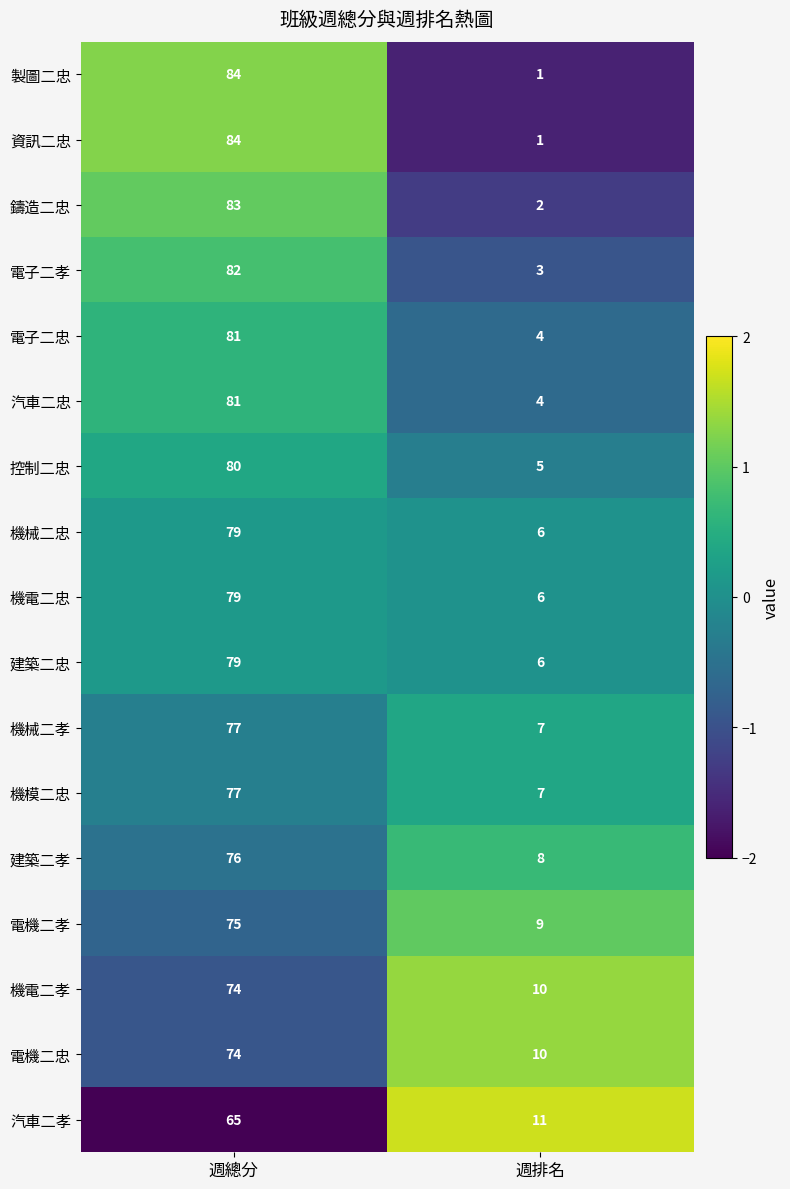

What is the difference between the maximum and minimum values in the 建築二孝 series?

68